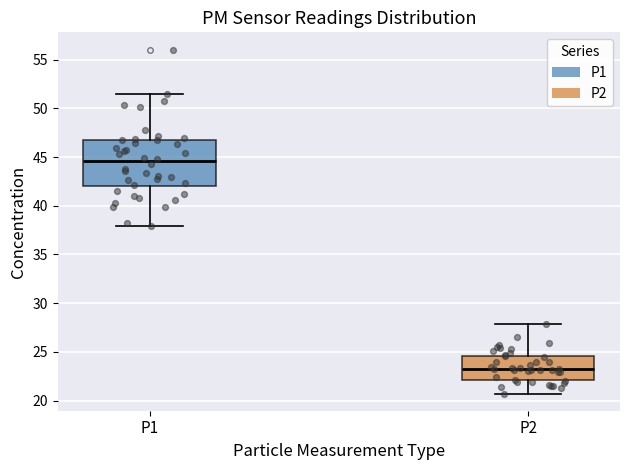

Where is the upper edge of the box for P1 on the y-axis? The values are not printed on the chart, so give them approximately, as read against the axis.

46.5